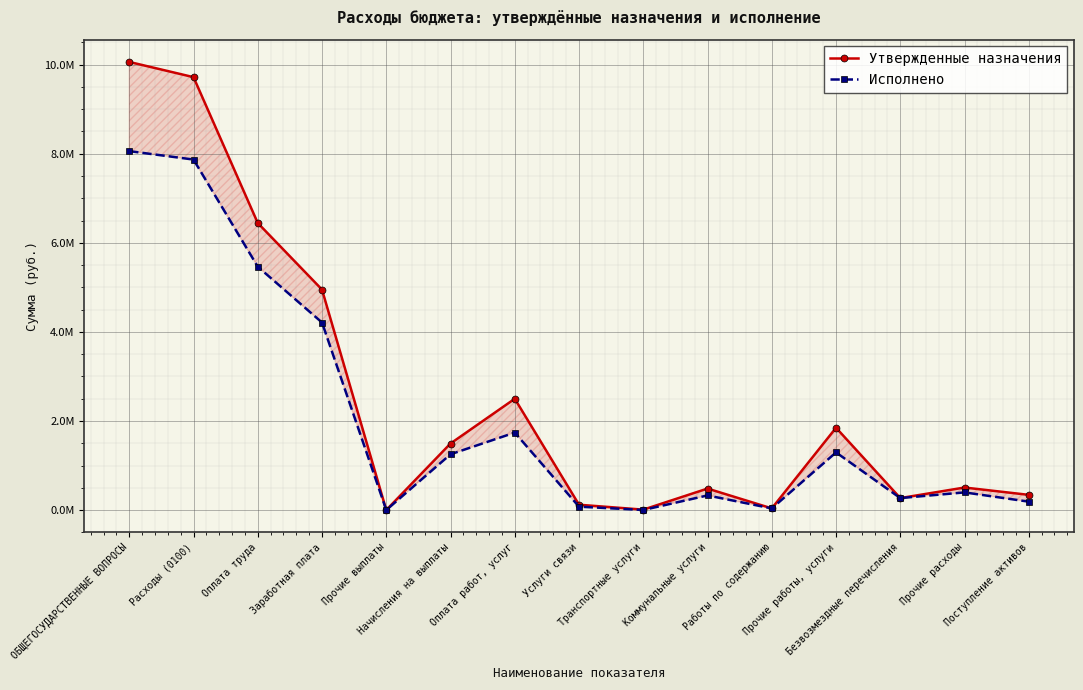

At which label does Утвержденные назначения reach its peak?

ОБЩЕГОСУДАРСТВЕННЫЕ ВОПРОСЫ